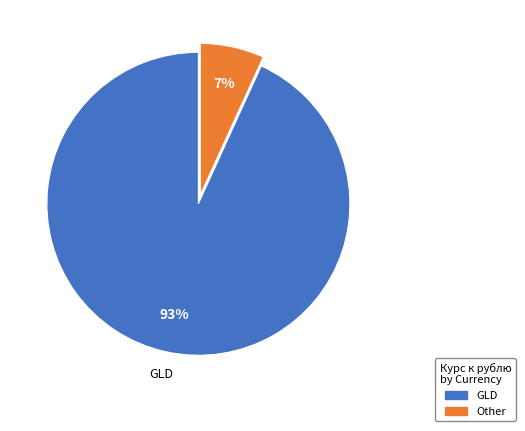

How many segments does this pie chart have?

2